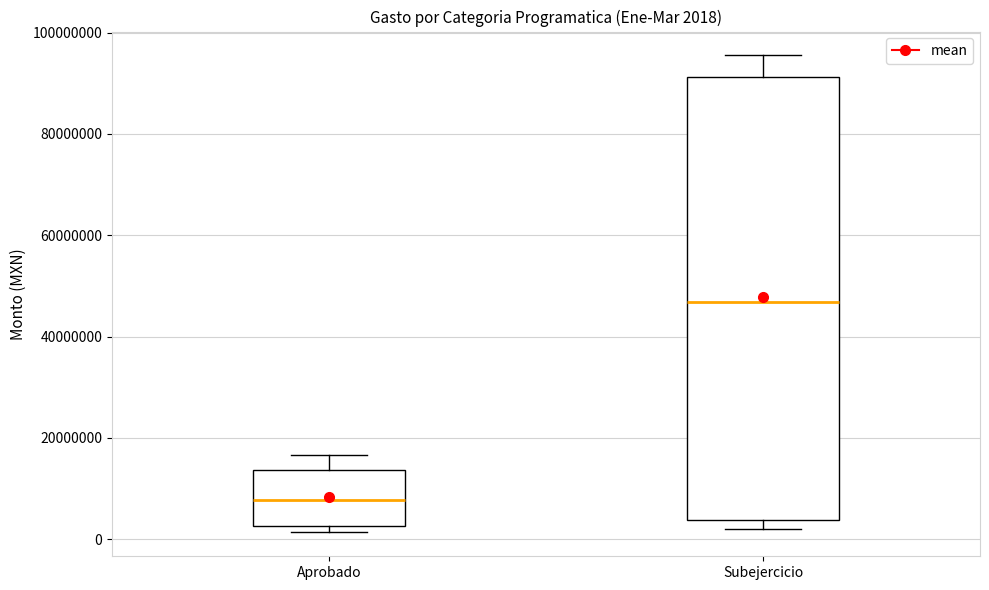

Which box is the tallest, from its lower edge to its upper edge?

Subejercicio